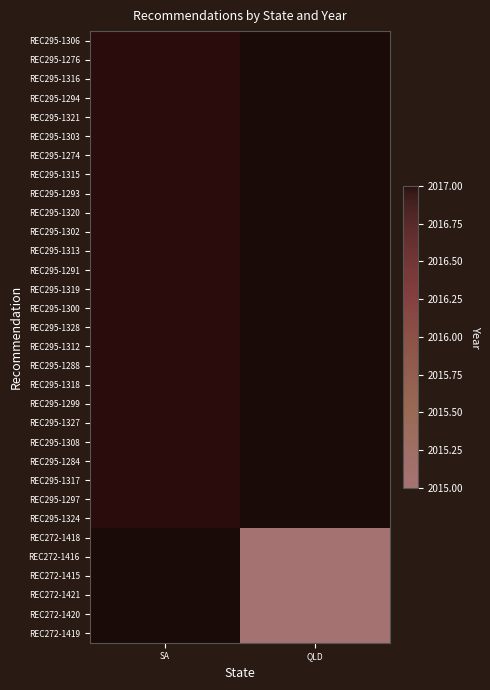

Which label corresponds to the smallest value in the chart?

QLD